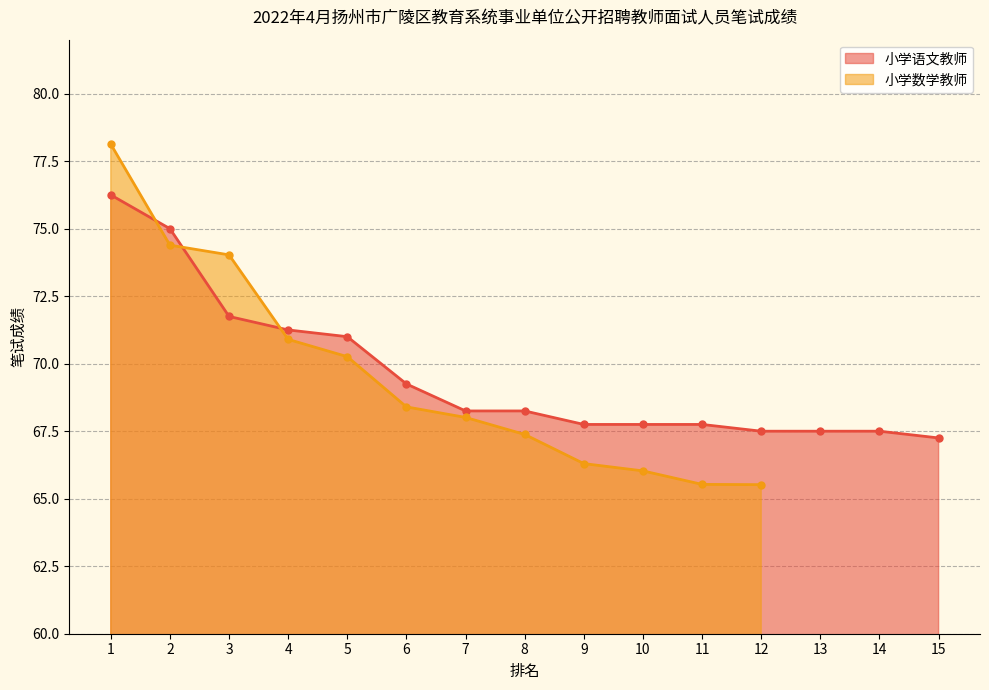

True or false: the data shows 67.8 at 10.

True